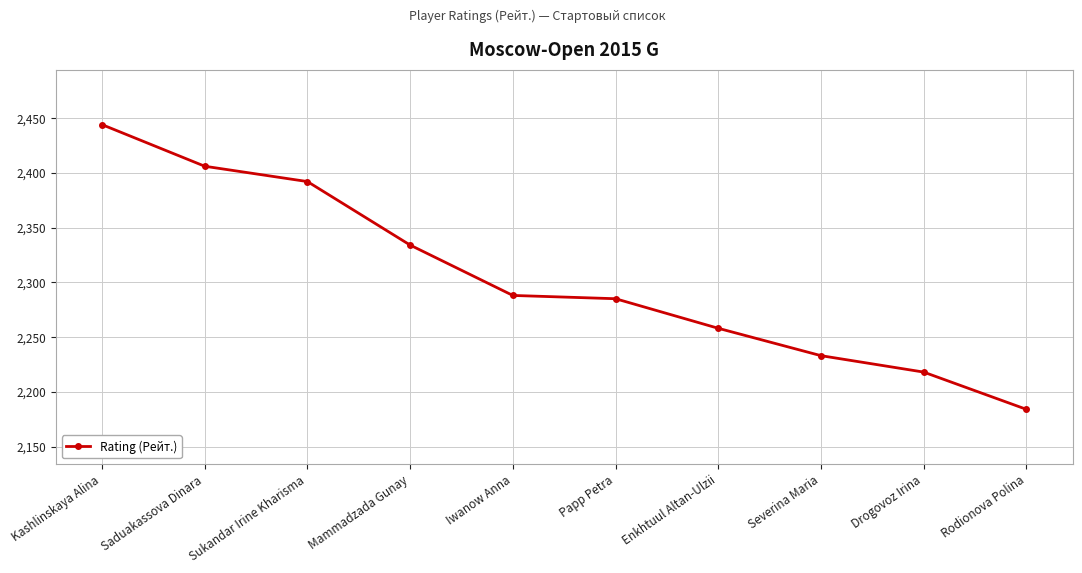

What is the change in value from Kashlinskaya Alina to Enkhtuul Altan-Ulzii?

-186